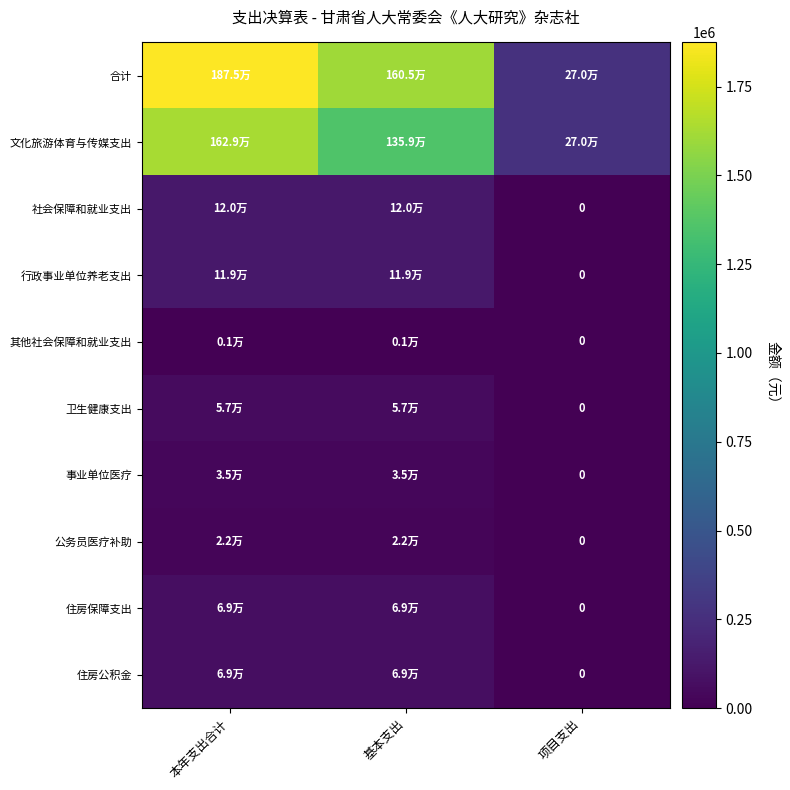

What is the spread (max minus min) of values at 项目支出?

270000.0